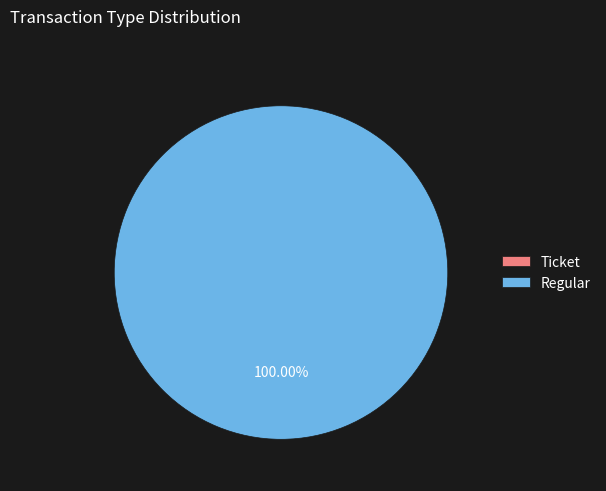

Which category has the smallest portion of the pie?

Ticket